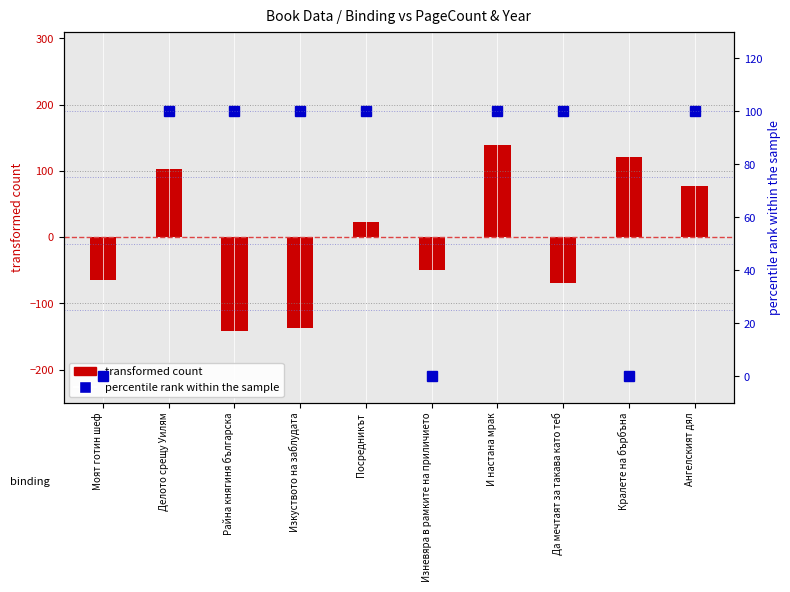

How many categories are shown in the chart?

10